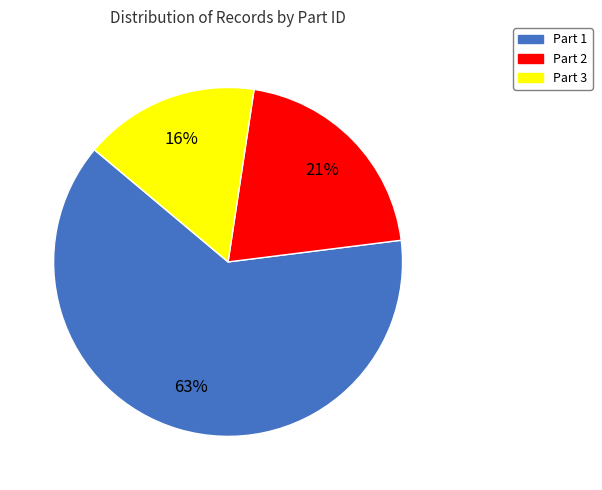

Approximately how many times larger is the value at Part 3 compared to Part 1?

0.3